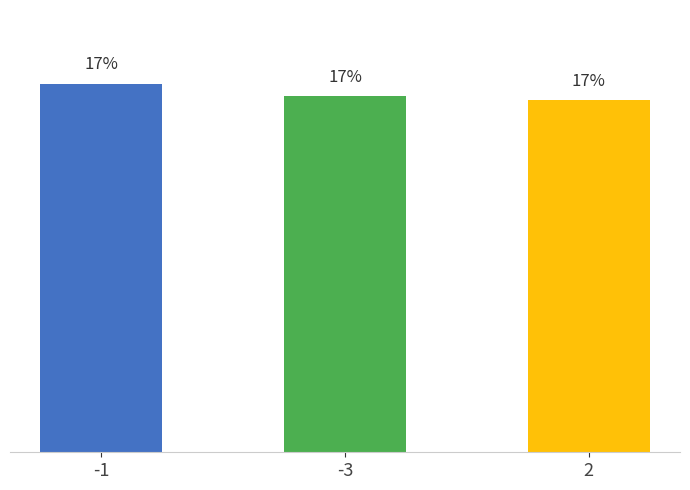

Are the bars horizontal?

No